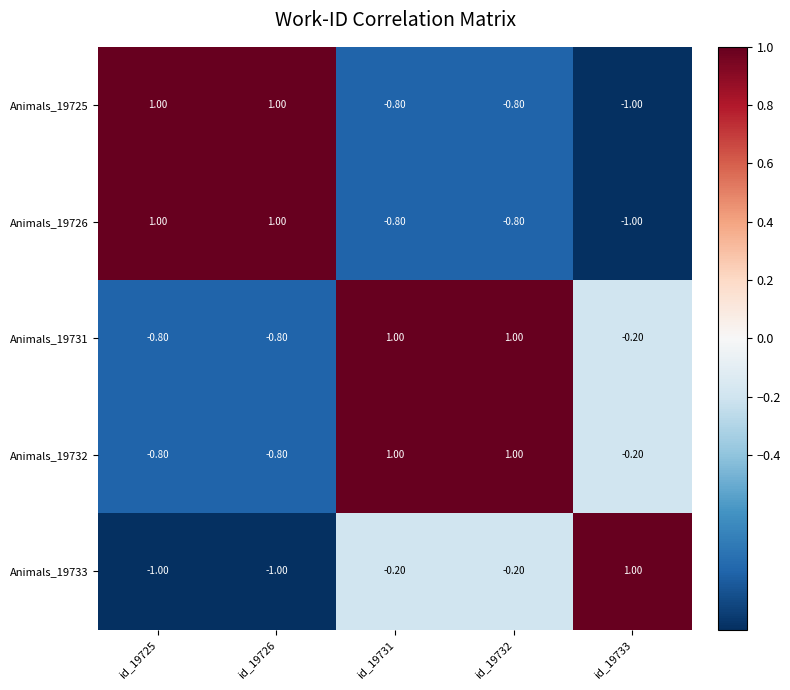

Count the number of data series in this chart.

5